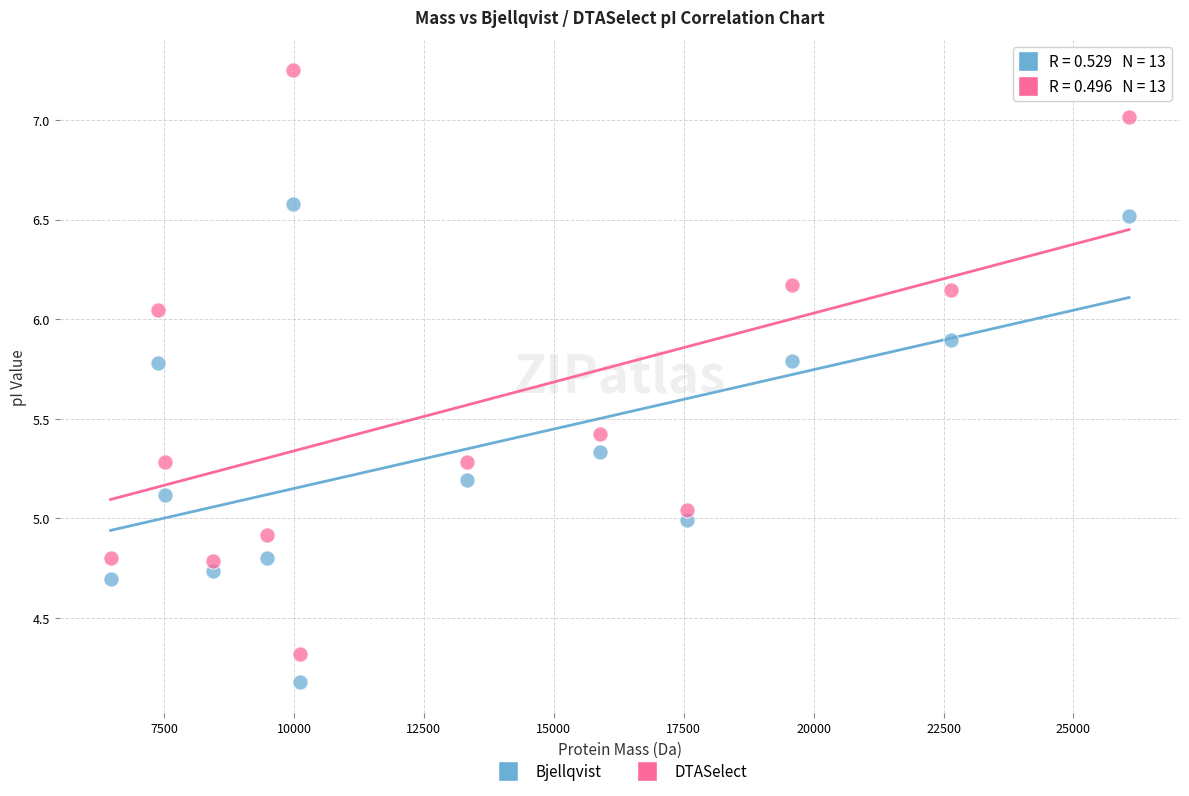

Across all data points, what is the range of Y values (max minus min)?

3.1